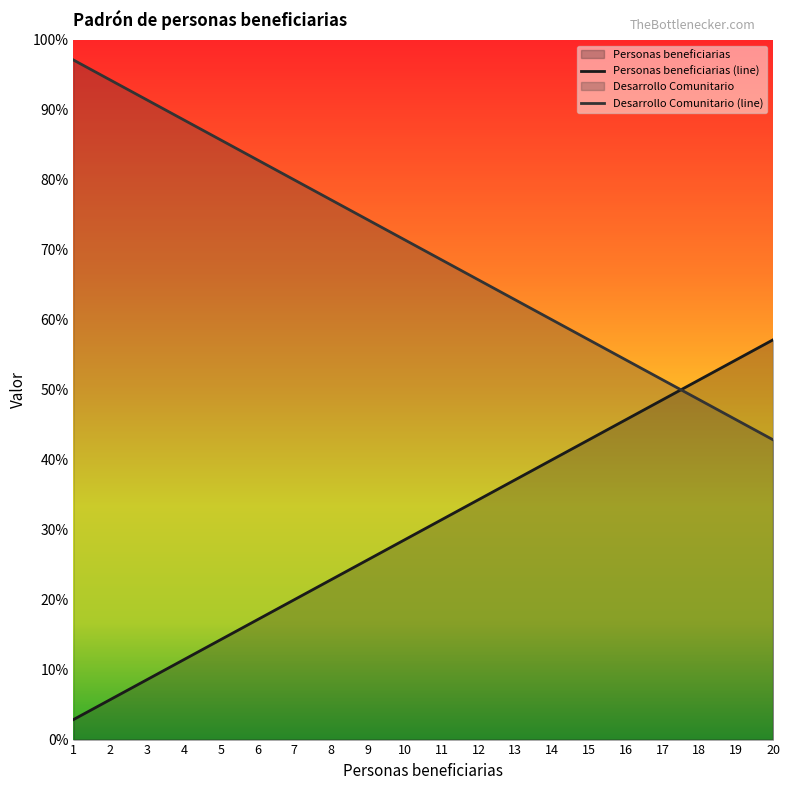

The value of Personas beneficiarias at 11 is 11. True or false?

True